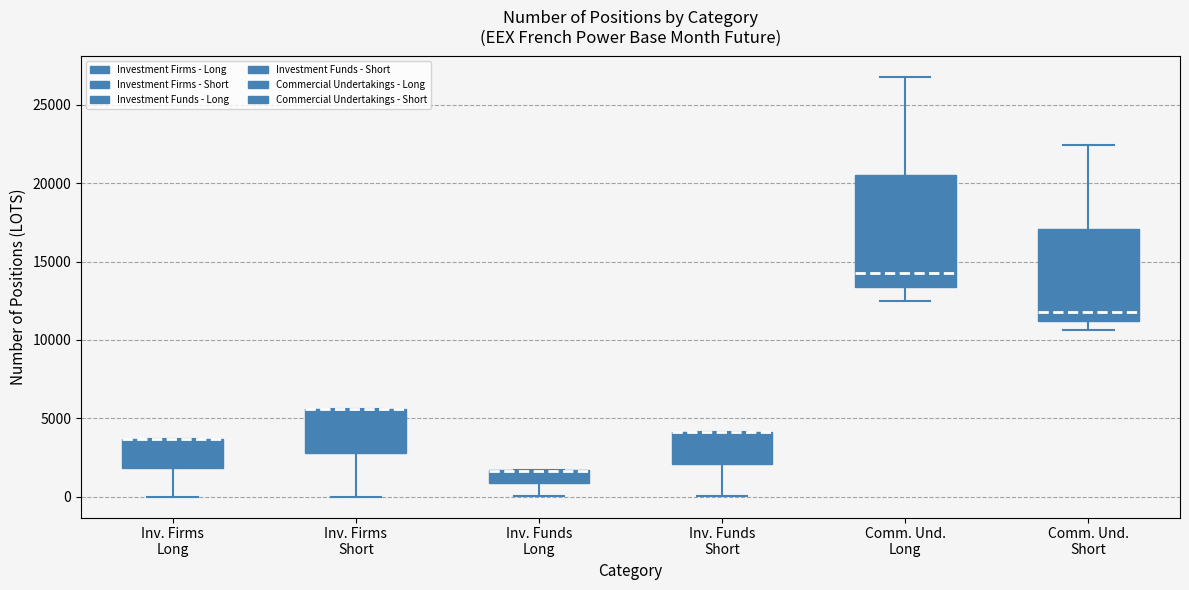

Reading left to right, read every box against the y-axis: the position of its median line, the range the box covers, and the ends of its whiskers. The values are not printed on the chart, so give them approximately, as read against the axis.

Inv. Firms Long: median 3500 (drawn on the box's upper edge), box 2000 to 3500, whiskers 0 to 3500
Inv. Firms Short: median 5500 (drawn on the box's upper edge), box 3000 to 5500, whiskers 0 to 5500
Inv. Funds Long: median 1500 (drawn on the box's upper edge), box 1000 to 1500, whiskers 0 to 1500
Inv. Funds Short: median 4000 (drawn on the box's upper edge), box 2000 to 4000, whiskers 0 to 4000
Comm. Und. Long: median 14500, box 13500 to 20500, whiskers 12500 to 26500
Comm. Und. Short: median 12000, box 11000 to 17000, whiskers 10500 to 22500